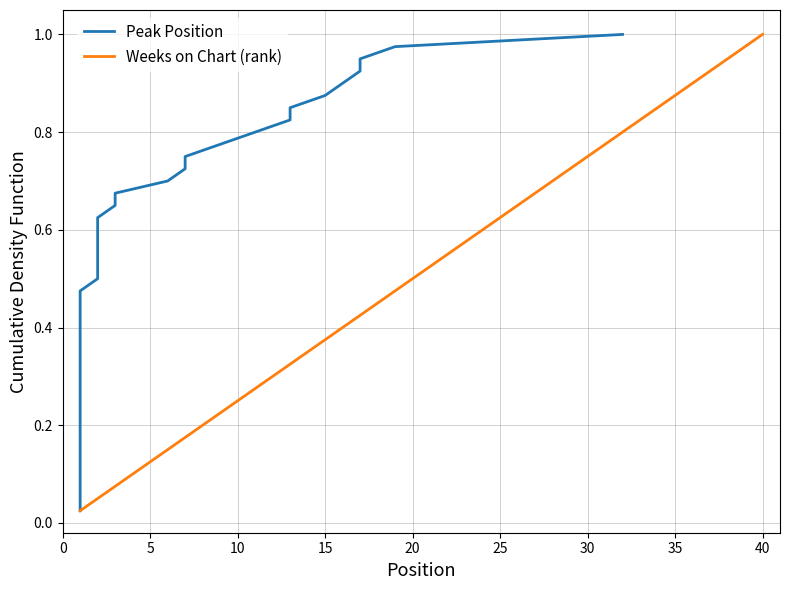

What is the value of the Weeks on Chart (rank) point at the 27th from the left?

0.7